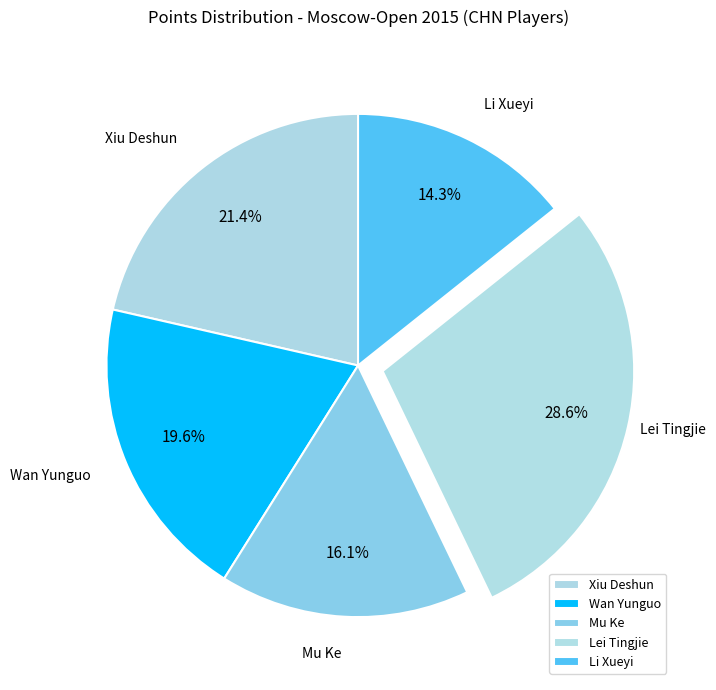

Is Wan Yunguo the majority of the pie?

No